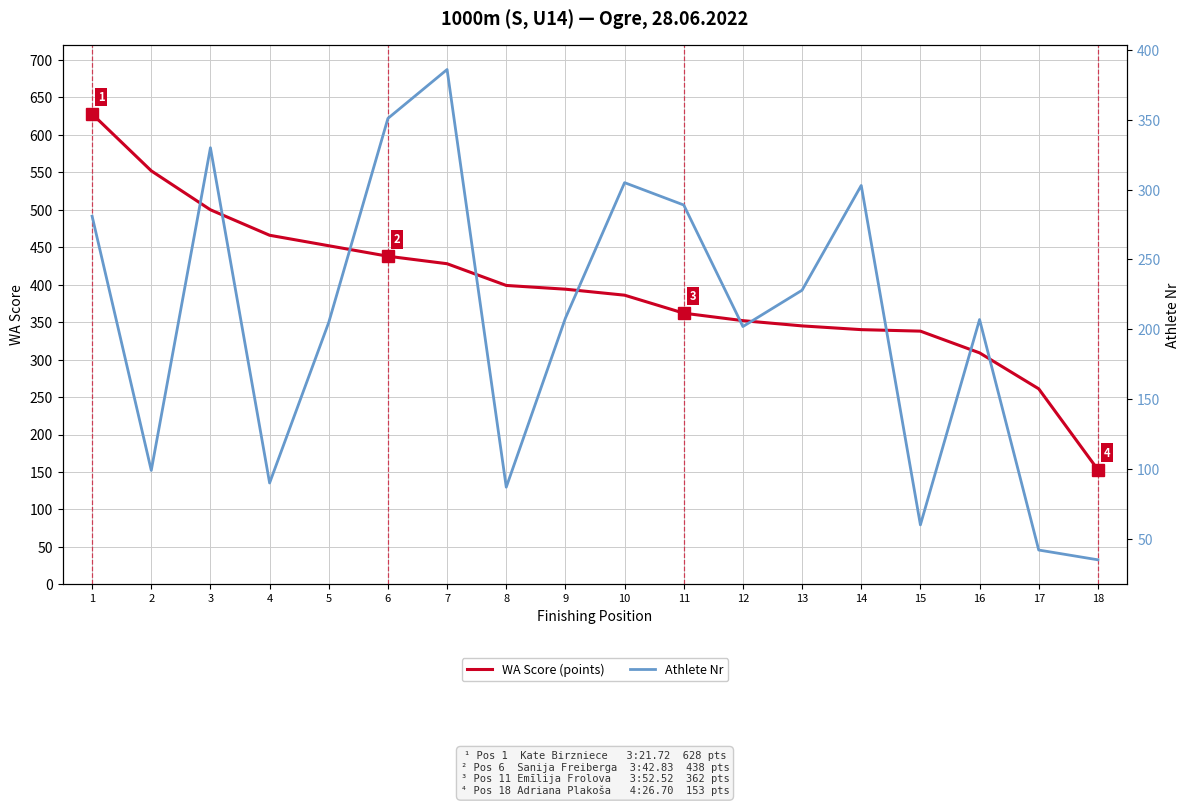

At which label is WA Score (points) closest to 390?

9